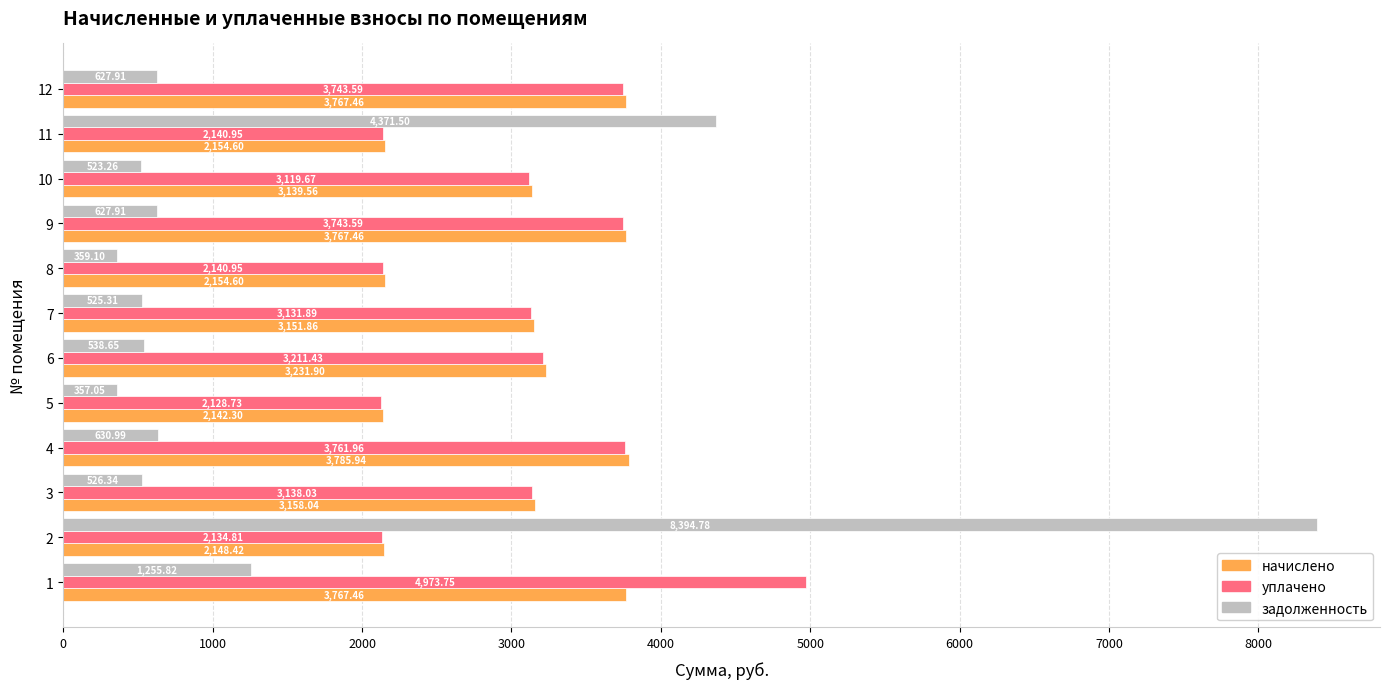

Rank the series at 9 from lowest to highest value.

задолженность, уплачено, начислено